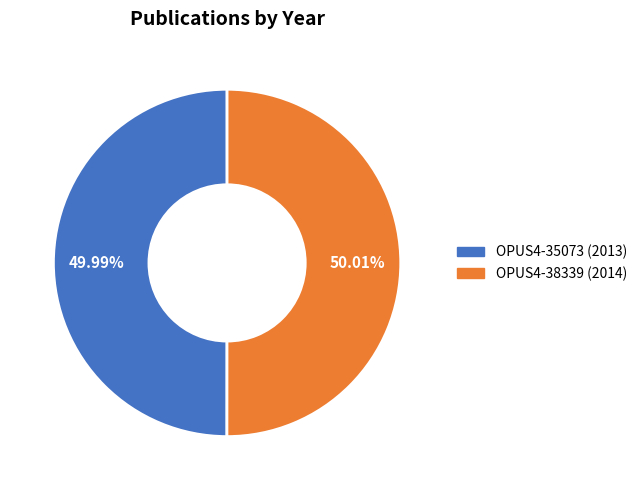

Approximately how many times larger is the value at OPUS4-38339 compared to OPUS4-35073?

1.0